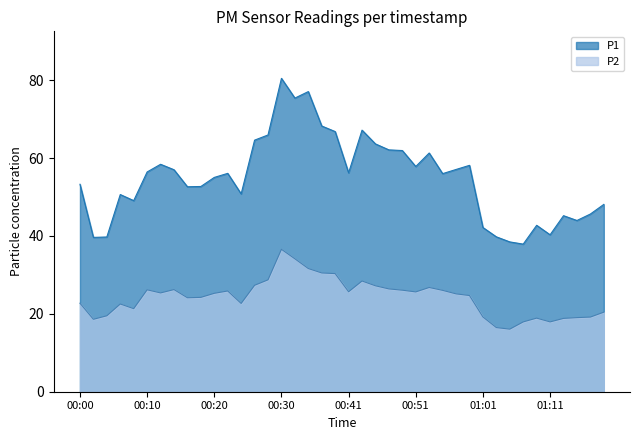

Rank the series at 00:45 from lowest to highest value.

P2, P1